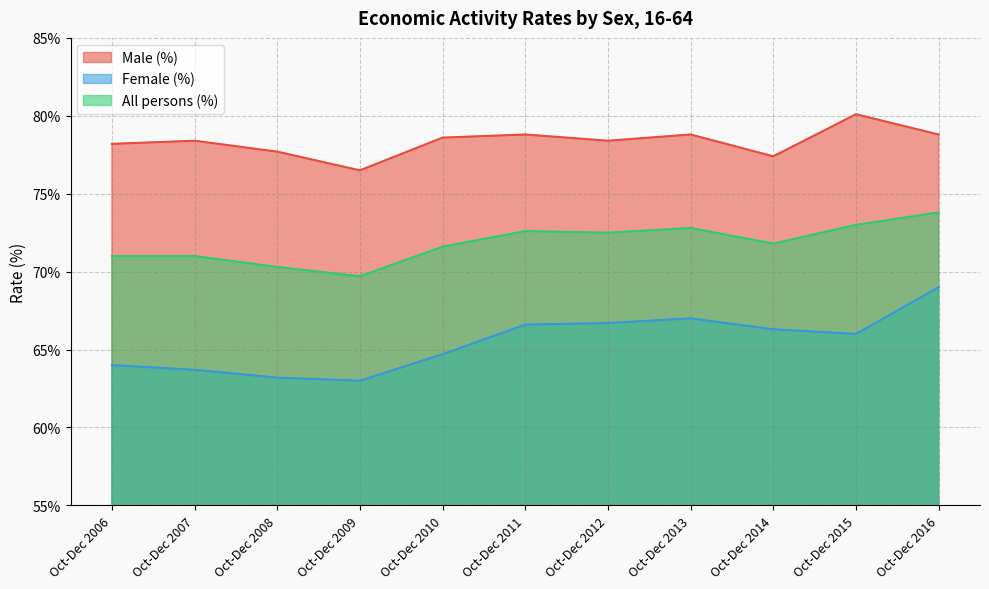

Read the All persons (%) value at Oct-Dec 2016.

73.8